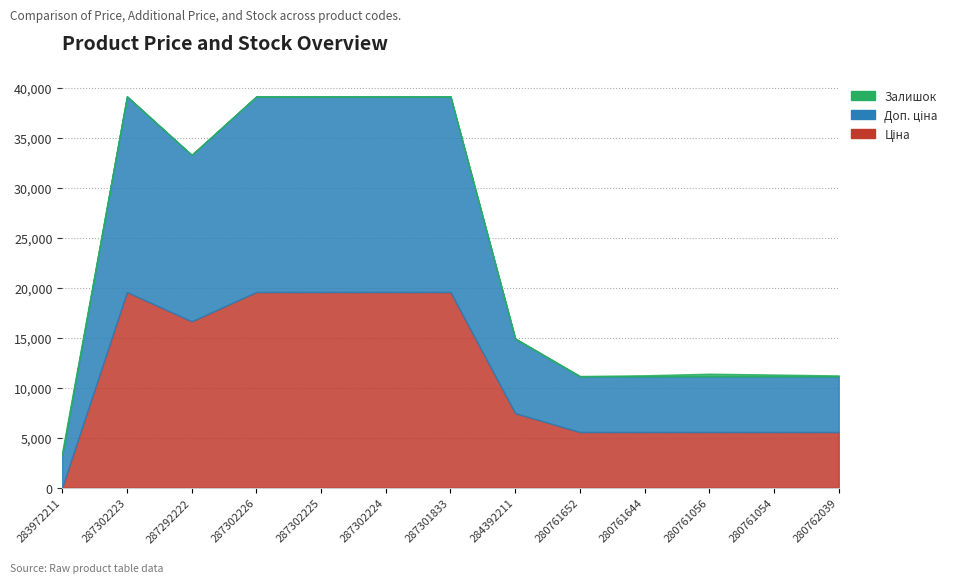

True or false: Залишок has a value of 0.0 at 287301833.

True